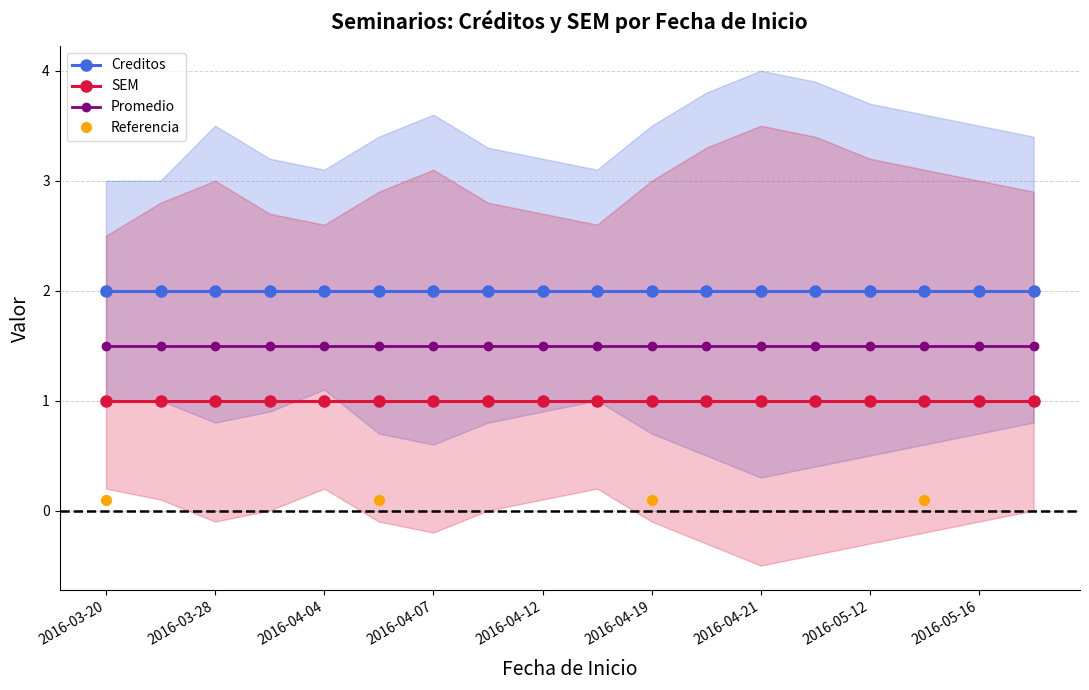

Reading left to right, list all the values displayed in this chart.

Creditos: 2016-03-20=2	2016-03-21=2	2016-03-28=2	2016-03-29=2	2016-04-04=2	2016-04-06=2	2016-04-07=2	2016-04-10=2	2016-04-12=2	2016-04-18=2	2016-04-19=2	2016-04-20=2	2016-04-21=2	2016-05-08=2	2016-05-12=2	2016-05-15=2	2016-05-16=2	2016-05-19=2
SEM: 2016-03-20=1	2016-03-21=1	2016-03-28=1	2016-03-29=1	2016-04-04=1	2016-04-06=1	2016-04-07=1	2016-04-10=1	2016-04-12=1	2016-04-18=1	2016-04-19=1	2016-04-20=1	2016-04-21=1	2016-05-08=1	2016-05-12=1	2016-05-15=1	2016-05-16=1	2016-05-19=1